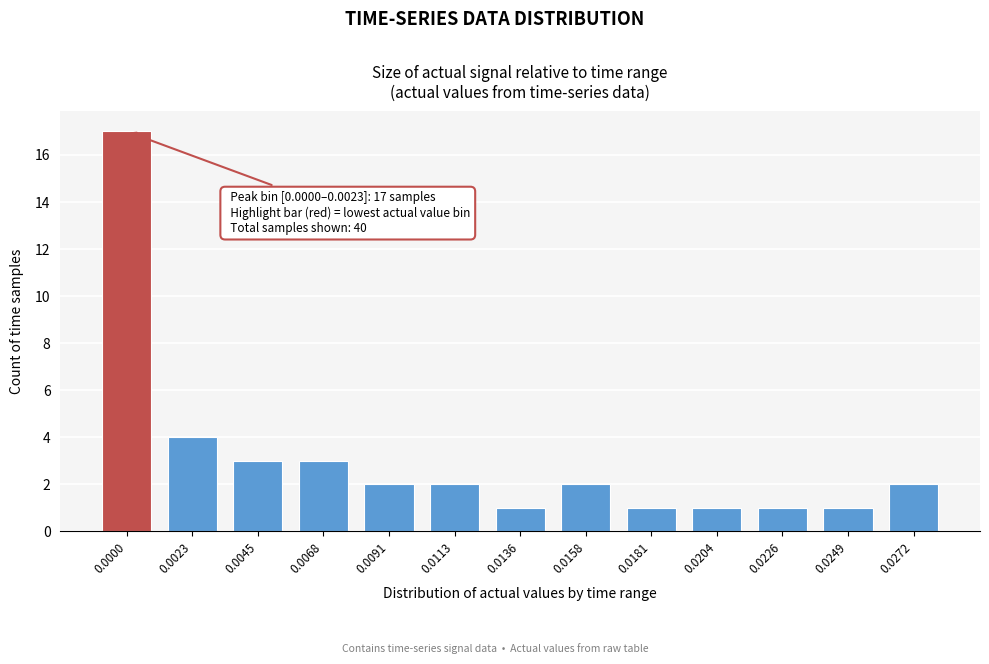

Reading left to right, extract all data points from this chart.

17	4	3	3	2	2	1	2	1	1	1	1	2